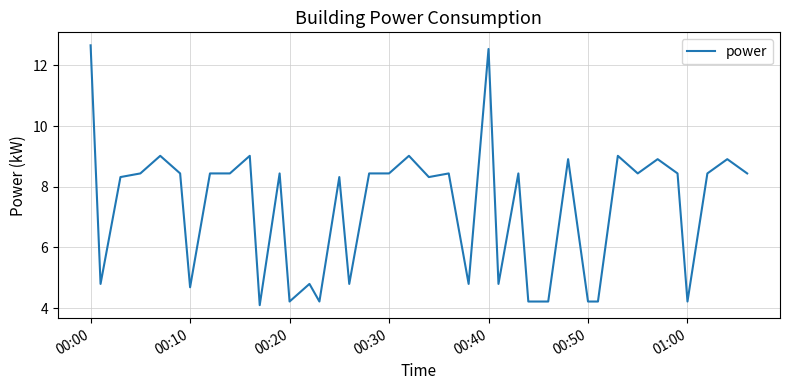

What is the minimum value shown in the chart?

4.1